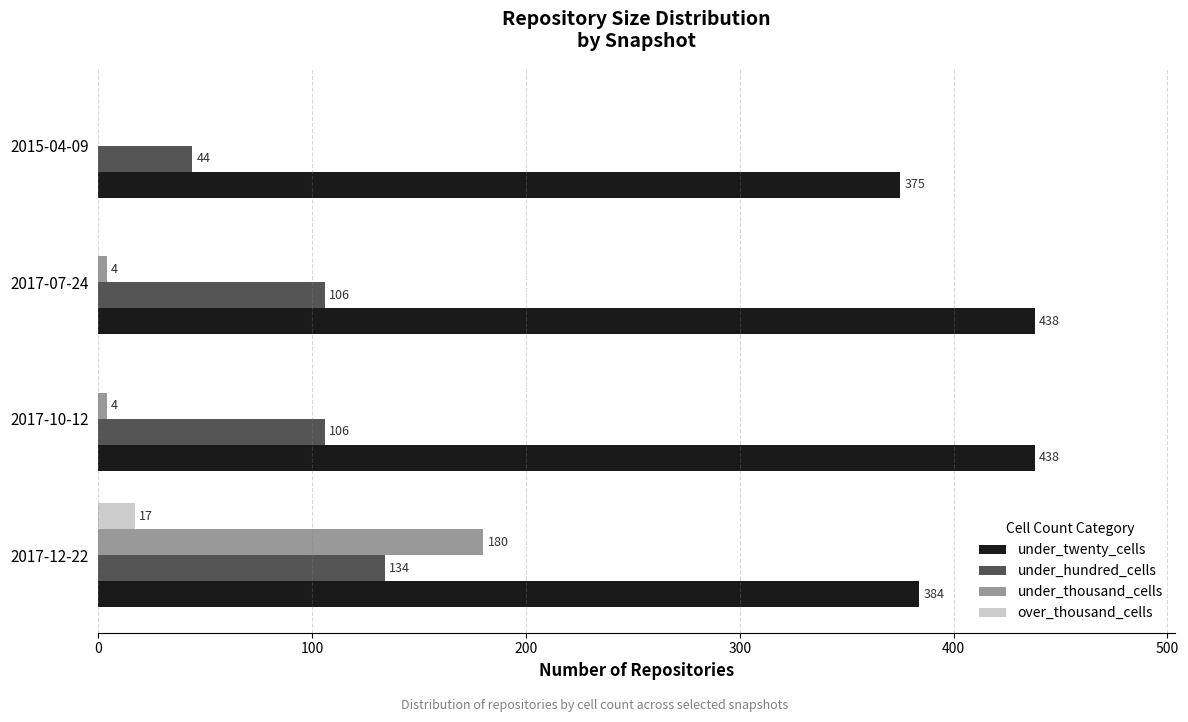

What is the sum of all under_hundred_cells values?

390